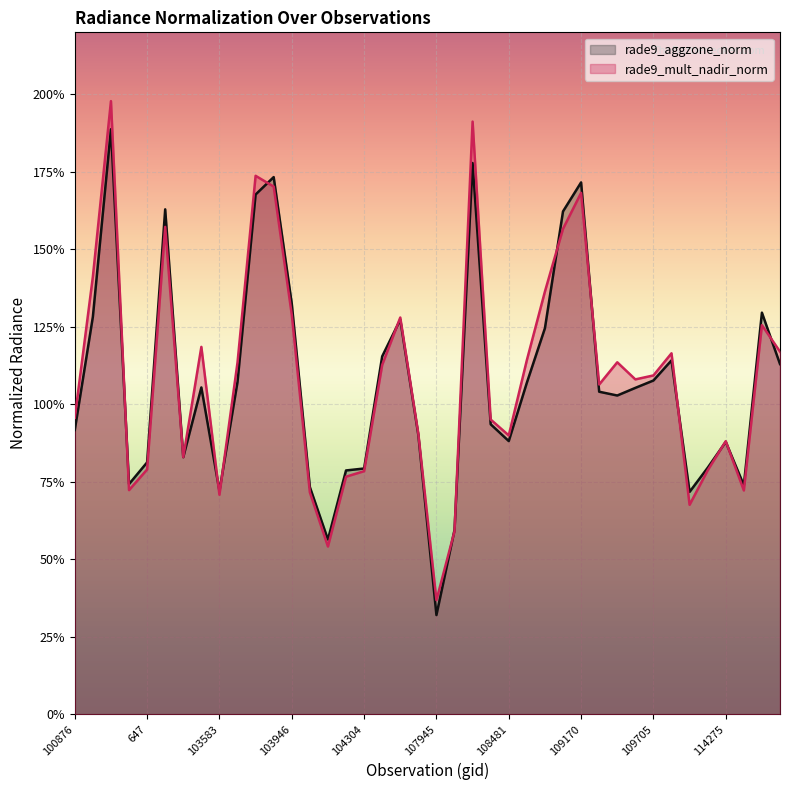

At which label does rade9_aggzone_norm first exceed 1?

101003